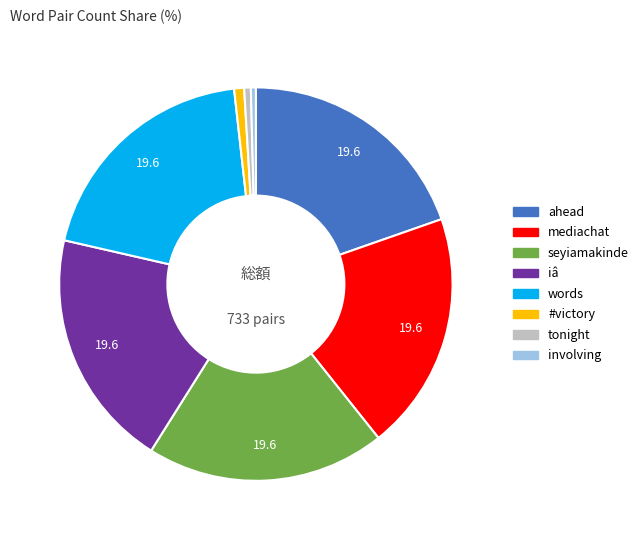

Is there any slice that represents more than half of the pie?

No